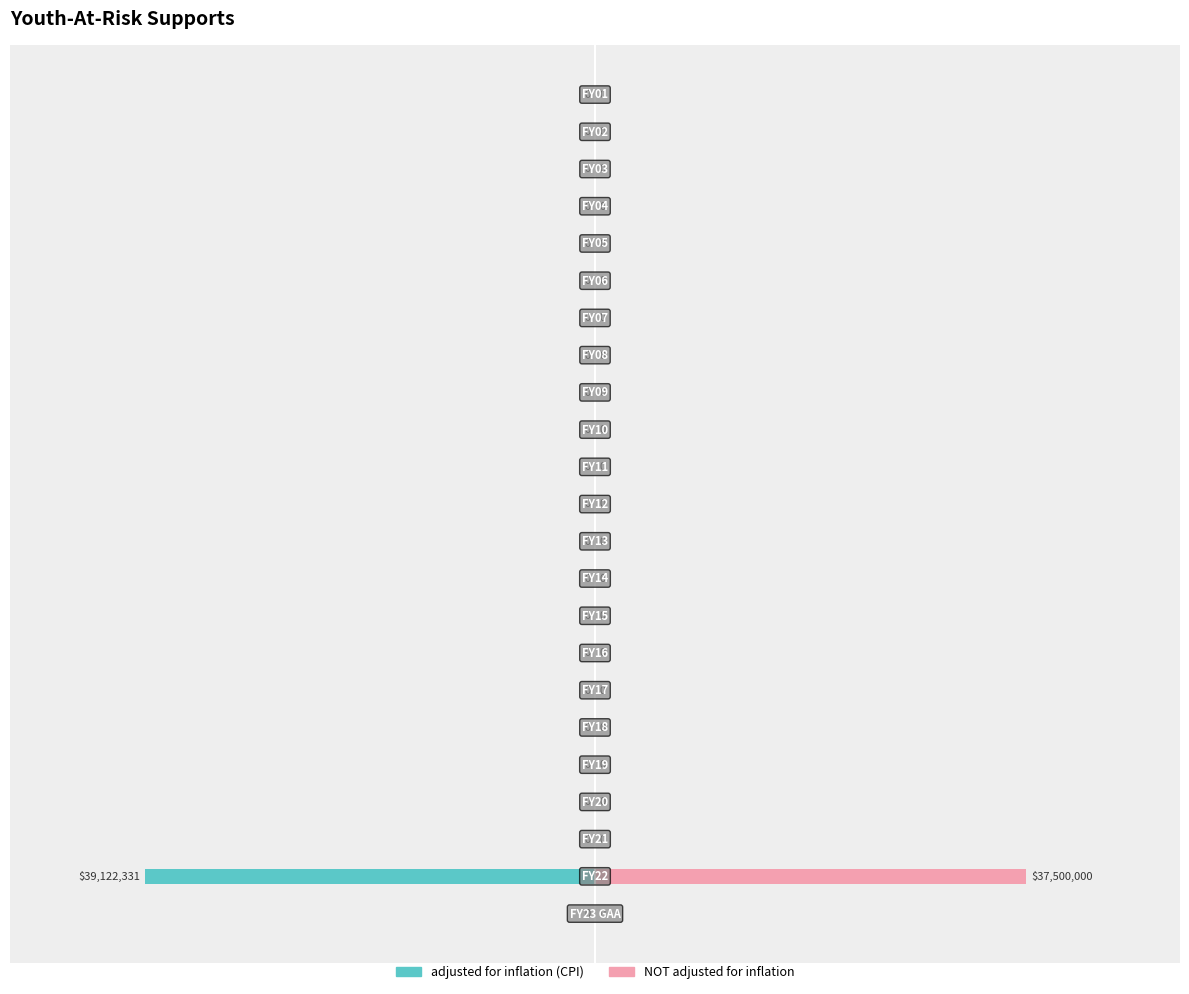

Rank the series by their average value, from lowest to highest.

adjusted for inflation (CPI), NOT adjusted for inflation